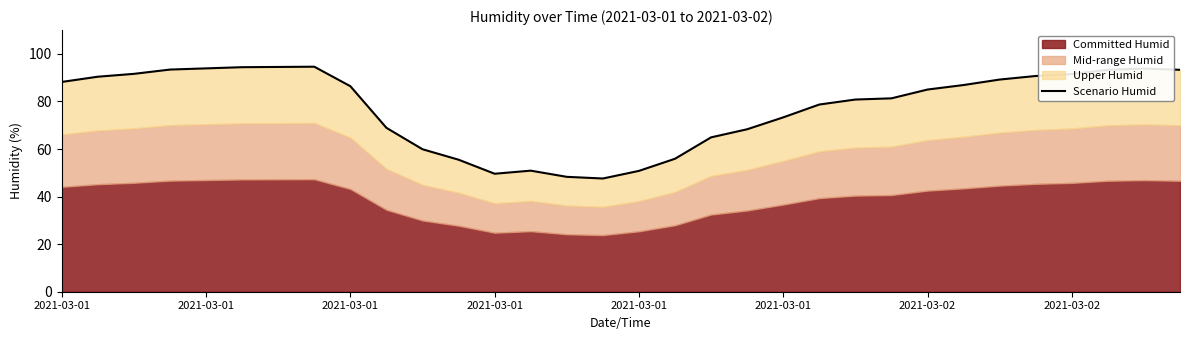

At which category does the chart reach its minimum across all series?

15